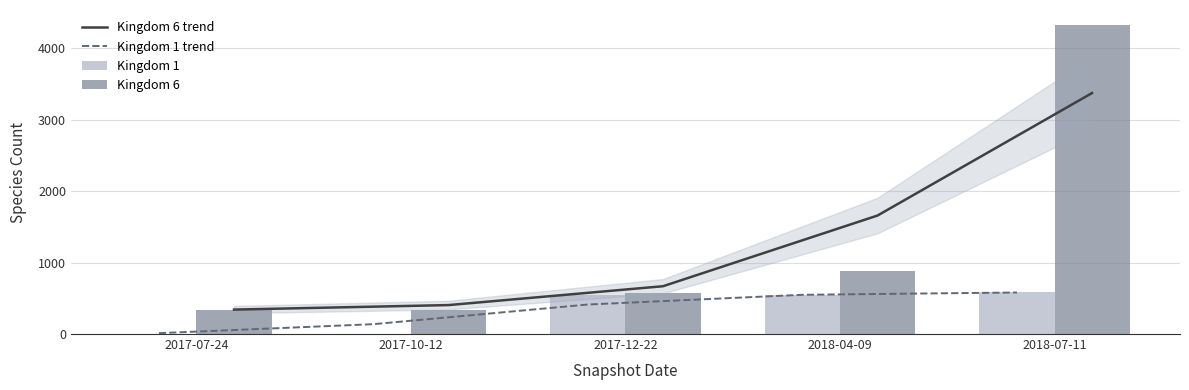

Which series has the largest range (max minus min)?

Kingdom 6